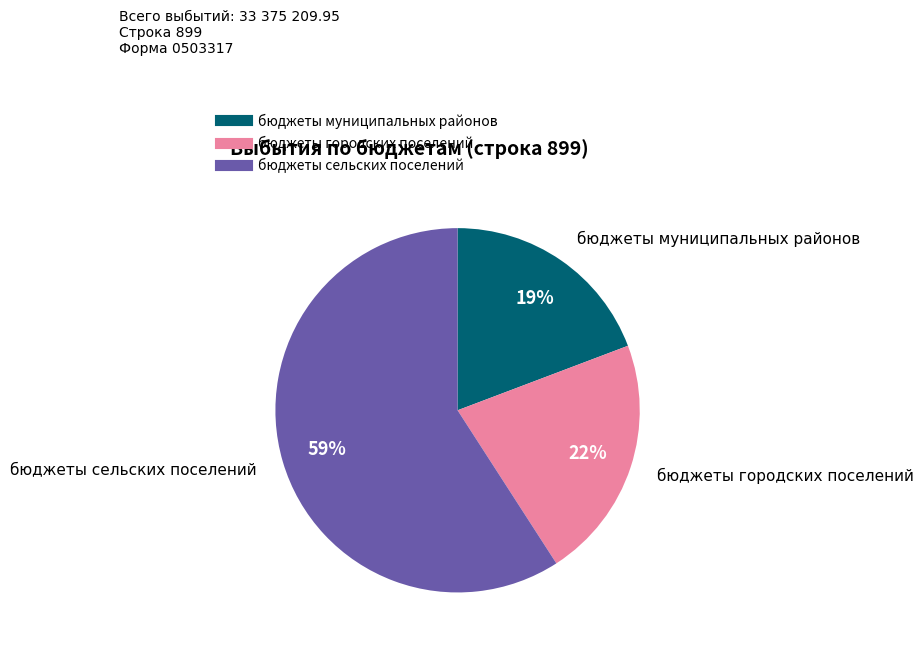

To the nearest percent, what portion does бюджеты муниципальных районов represent?

19%